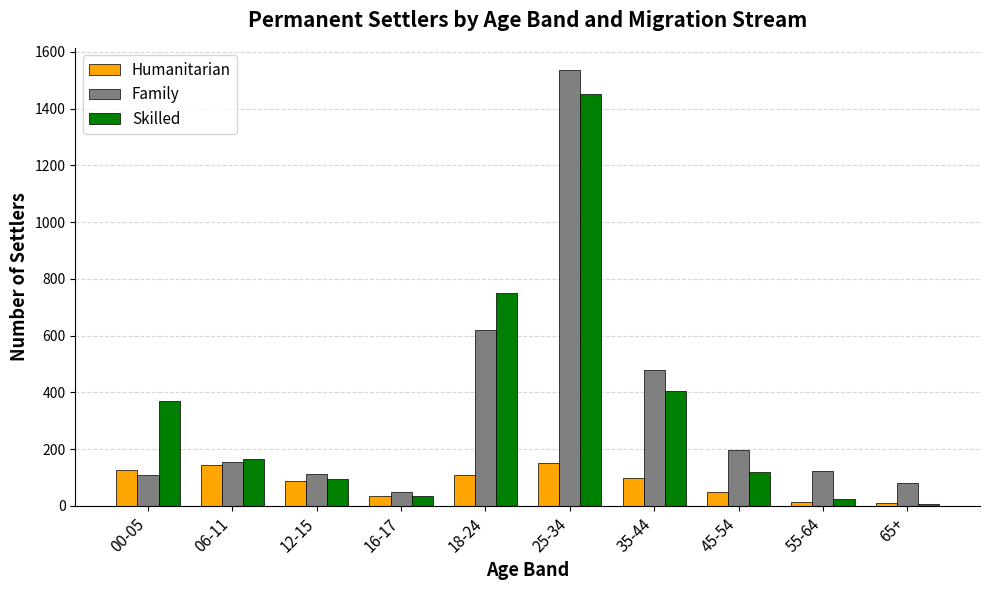

At which category is the sum across all series the highest?

25-34